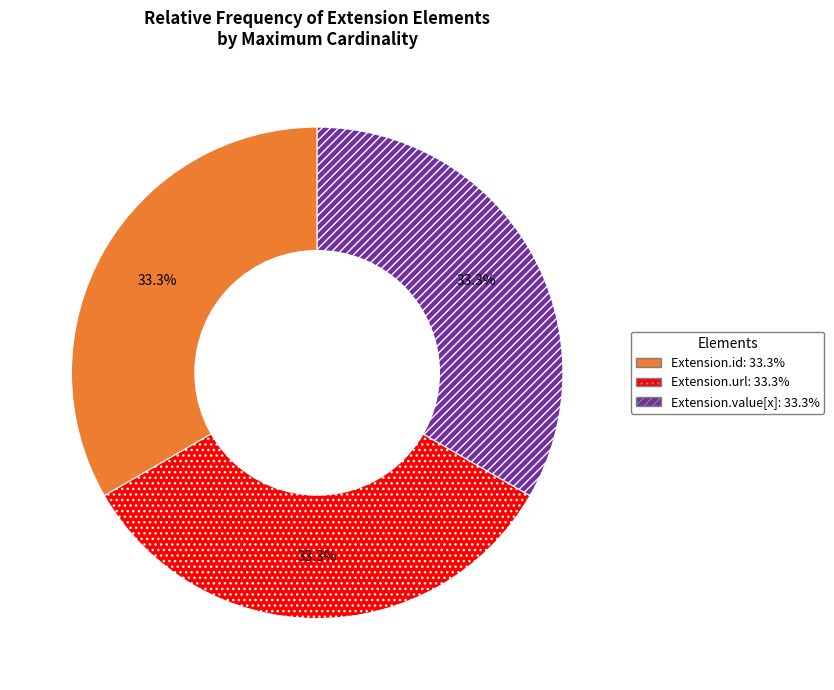

Is there any slice that represents more than half of the pie?

No